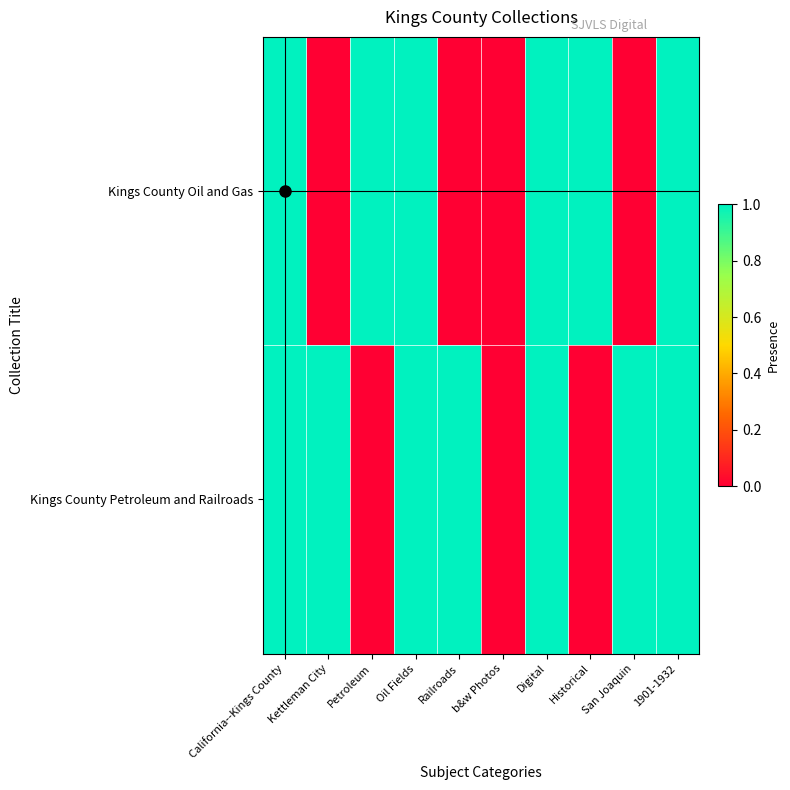

Which series changed the most between Digital and Historical?

Kings County Petroleum and Railroads